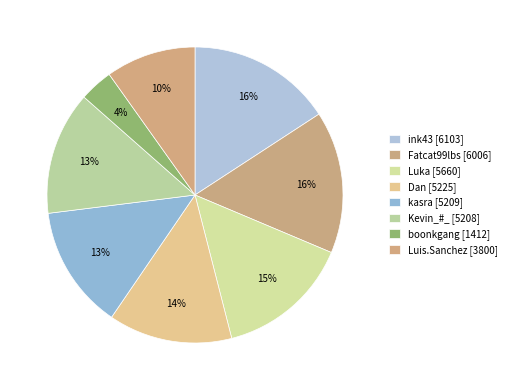

Between boonkgang and Kevin_#_, which is larger?

Kevin_#_